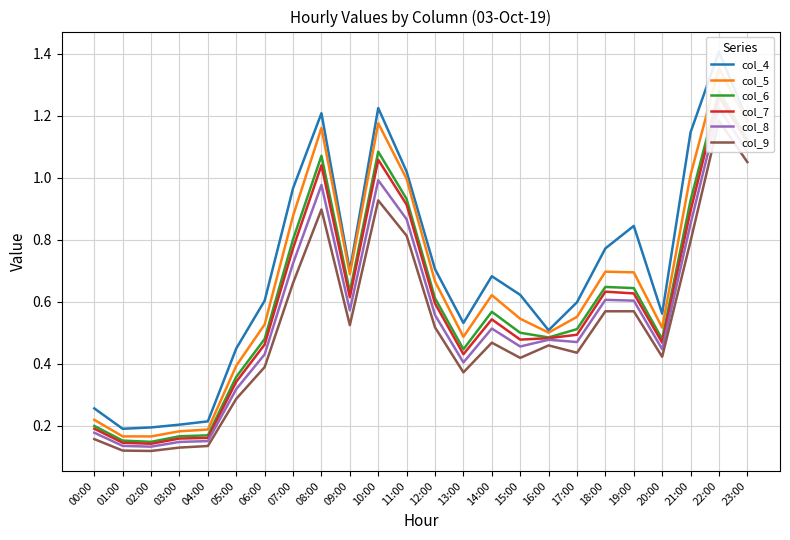

What is the spread (max minus min) of values at 18:00?

0.2